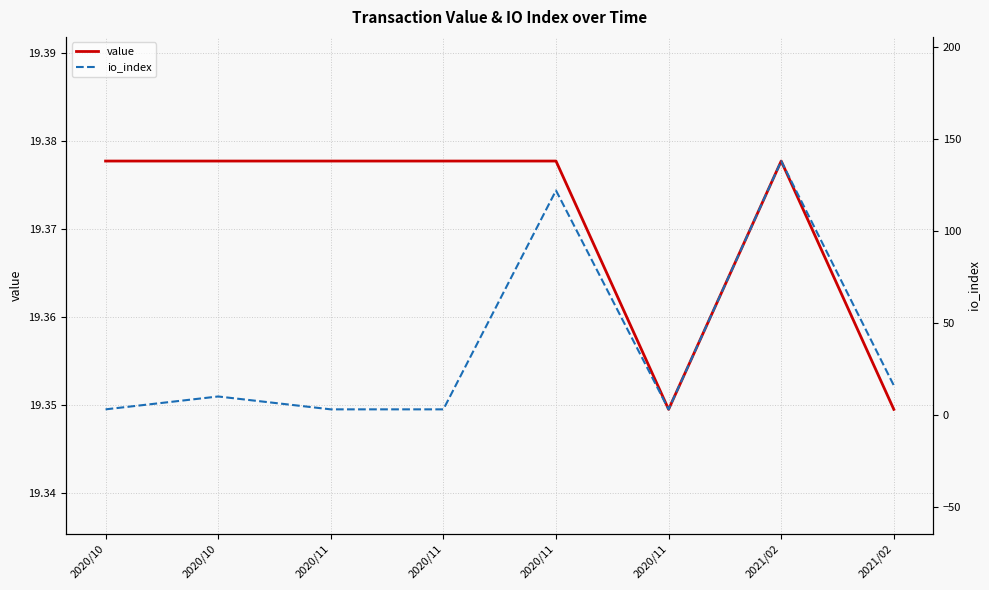

Reading left to right, list all the values displayed in this chart.

value: 2020/10=19.4	2020/10=19.4	2020/11=19.4	2020/11=19.4	2020/11=19.4	2020/11=19.3	2021/02=19.4	2021/02=19.3
io_index: 2020/10=3.0	2020/10=10.0	2020/11=3.0	2020/11=3.0	2020/11=122.0	2020/11=3.0	2021/02=138.0	2021/02=16.0